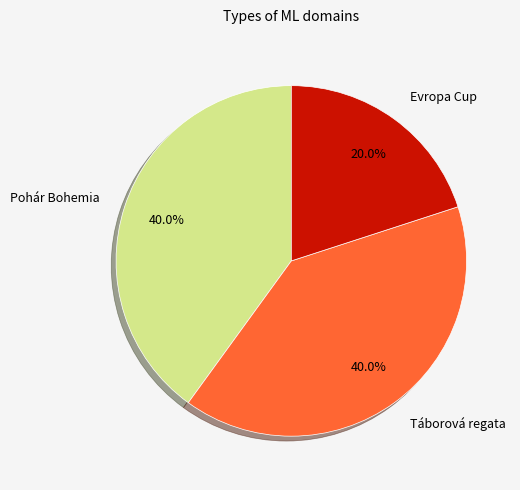

Do Pohár Bohemia and Táborová regata together represent more than half of the pie?

Yes